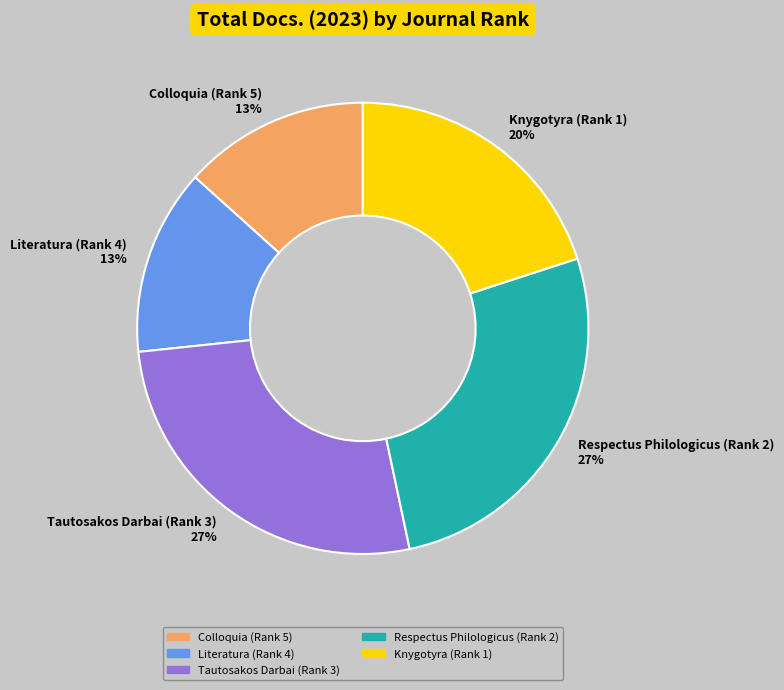

Is it true that Tautosakos Darbai (Rank 3) is 27% of the pie?

True